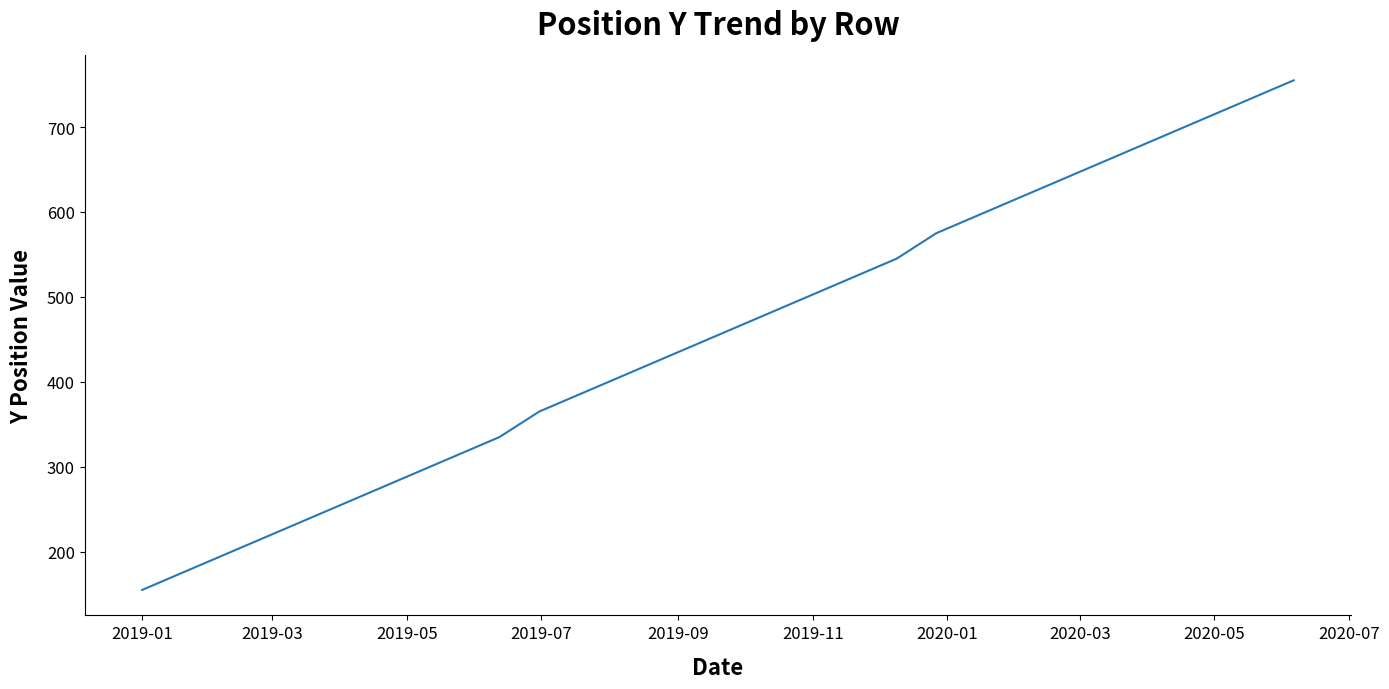

What is the difference between the maximum and minimum values?

600